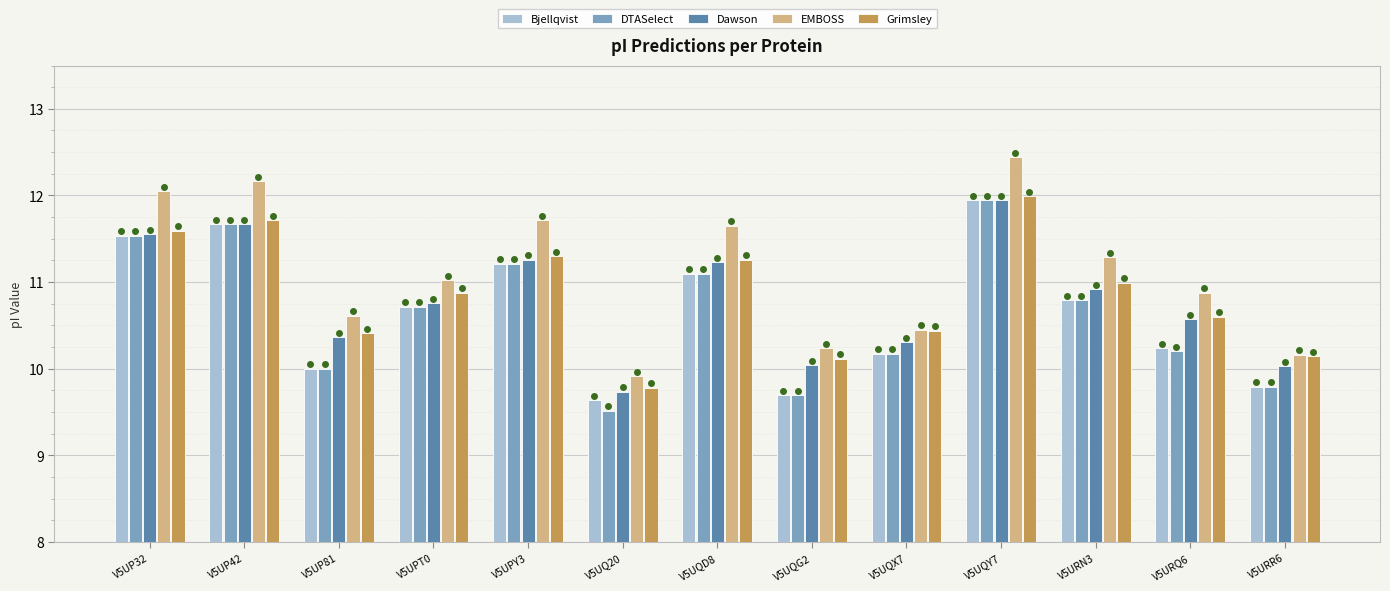

Which series has the largest total across all categories?

EMBOSS